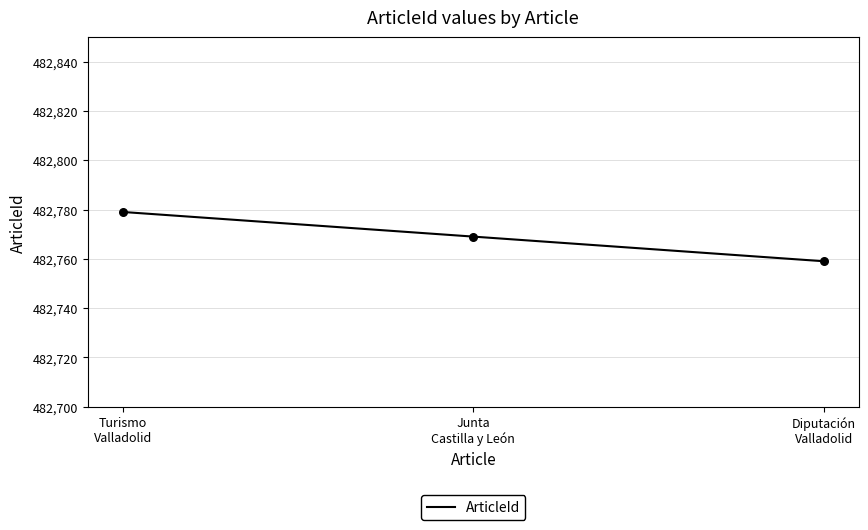

Approximately how many times larger is the value at Turismo
Valladolid compared to Diputación
Valladolid?

1.0